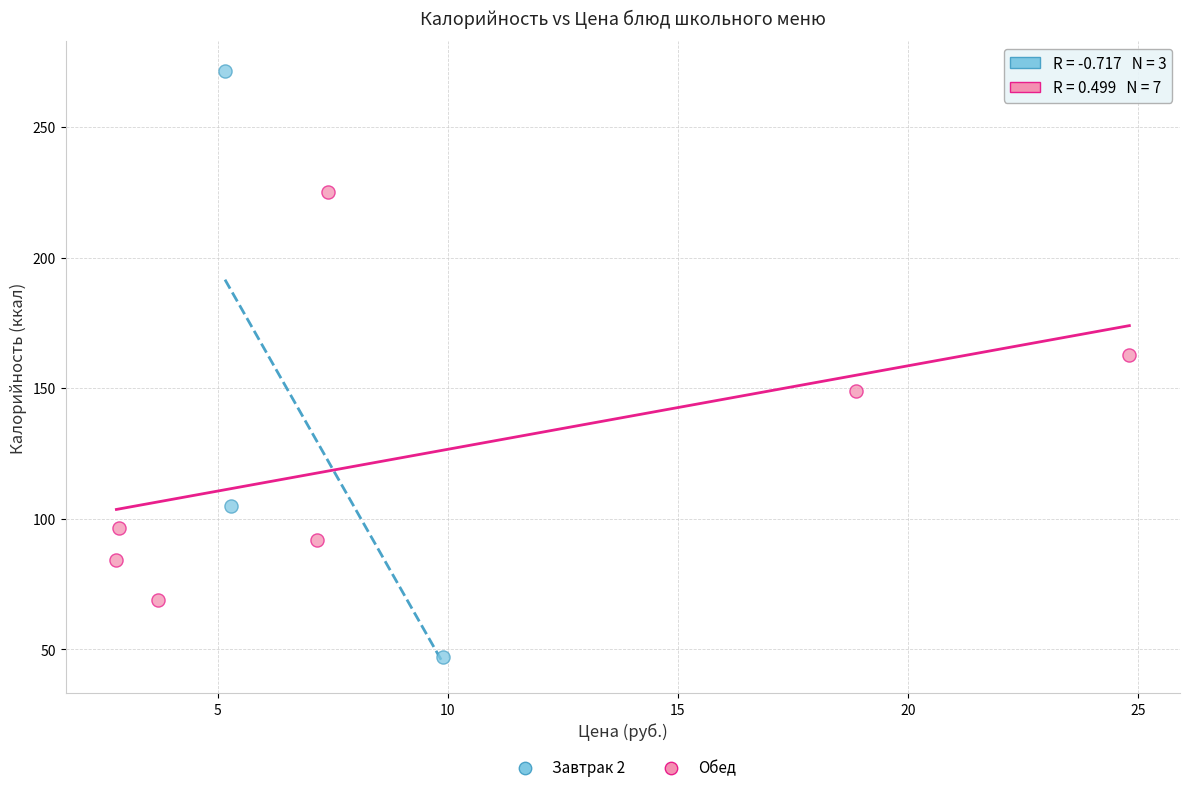

Which series has the widest spread of Y values?

Завтрак 2